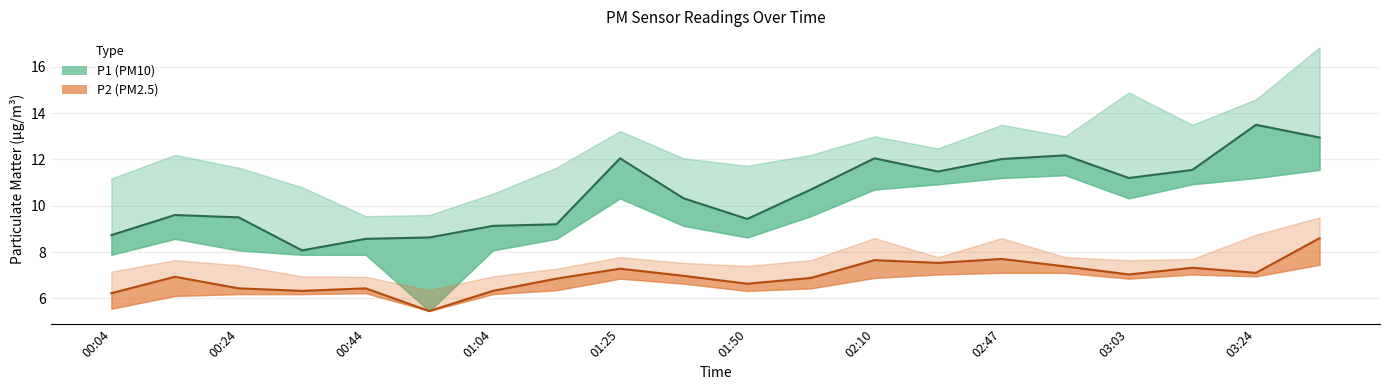

At which category is the sum across all series the highest?

03:34